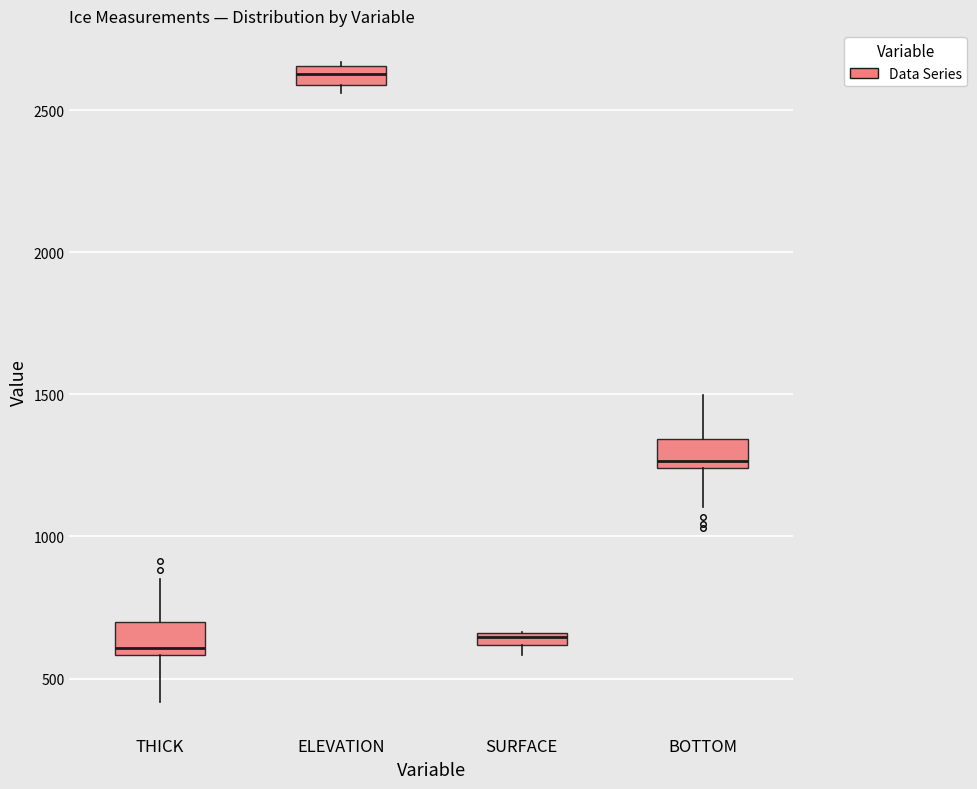

Where is the upper edge of the box for SURFACE on the y-axis? The values are not printed on the chart, so give them approximately, as read against the axis.

650